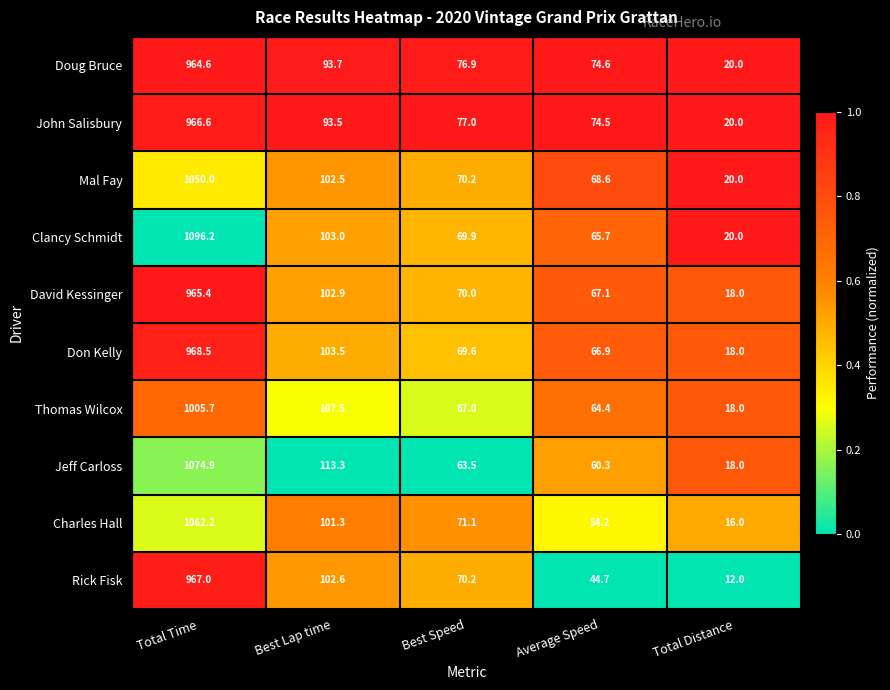

What is the difference between the maximum and minimum values in the Clancy Schmidt series?

1076.2